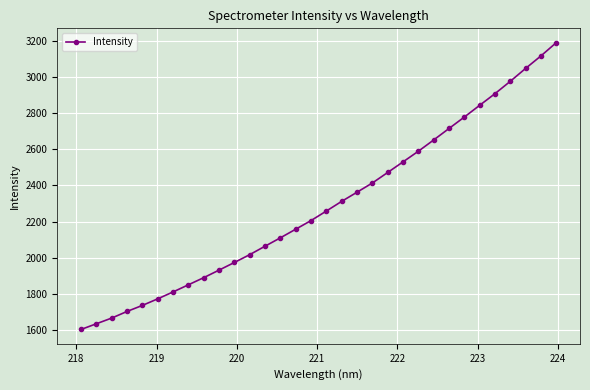

Reading right to left, transcribe all the data shown in this chart.

3188.4	3115.2	3046.1	2975.0	2906.6	2842.3	2777.4	2714.3	2650.9	2588.7	2529.9	2471.3	2413.2	2362.2	2311.8	2258.3	2205.7	2157.8	2110.2	2063.9	2017.2	1973.9	1931.7	1890.0	1850.5	1811.0	1772.9	1736.5	1703.2	1666.5	1635.1	1603.5